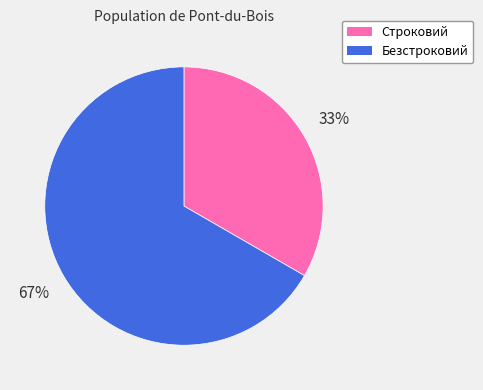

How many segments does this pie chart have?

2